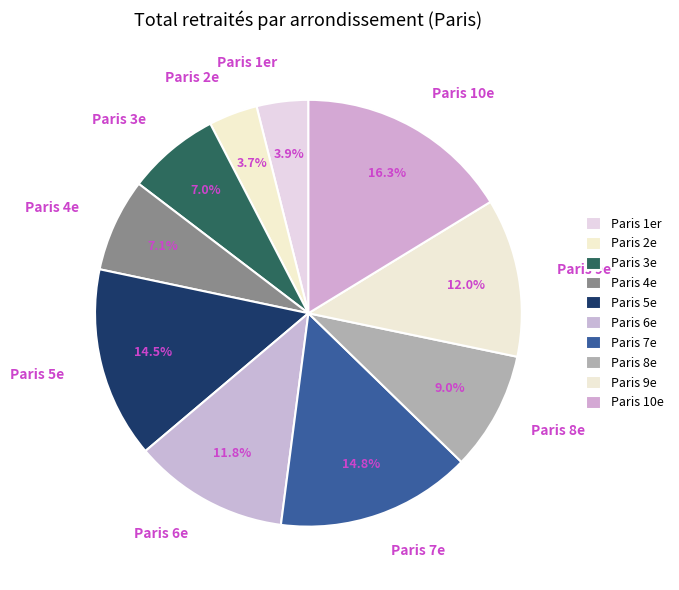

Is there a majority slice in this chart?

No